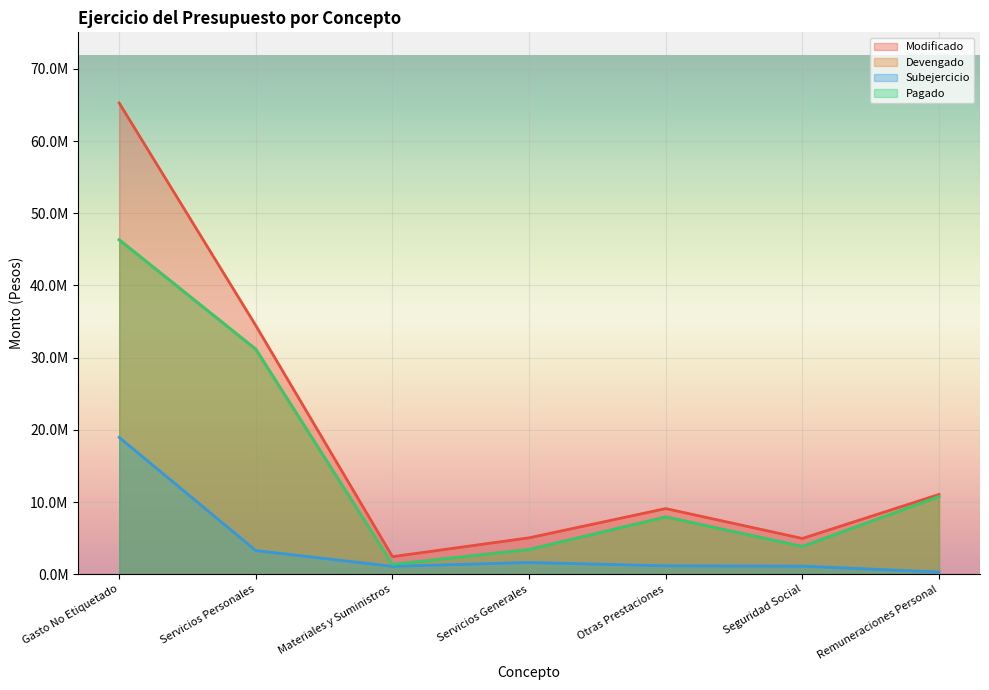

True or false: Pagado and Modificado intersect in this chart.

False